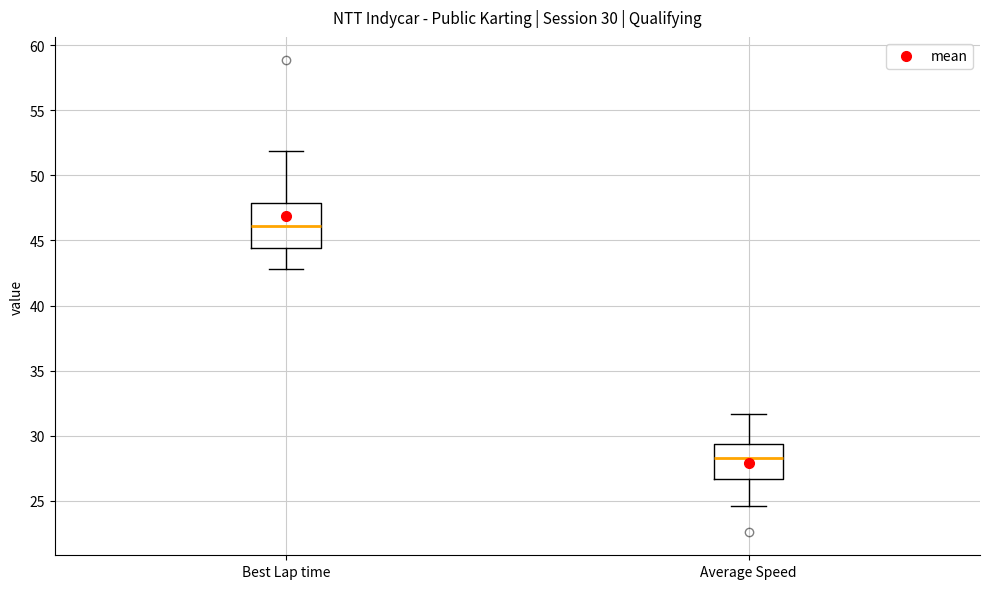

Which box's median line is the highest?

Best Lap time